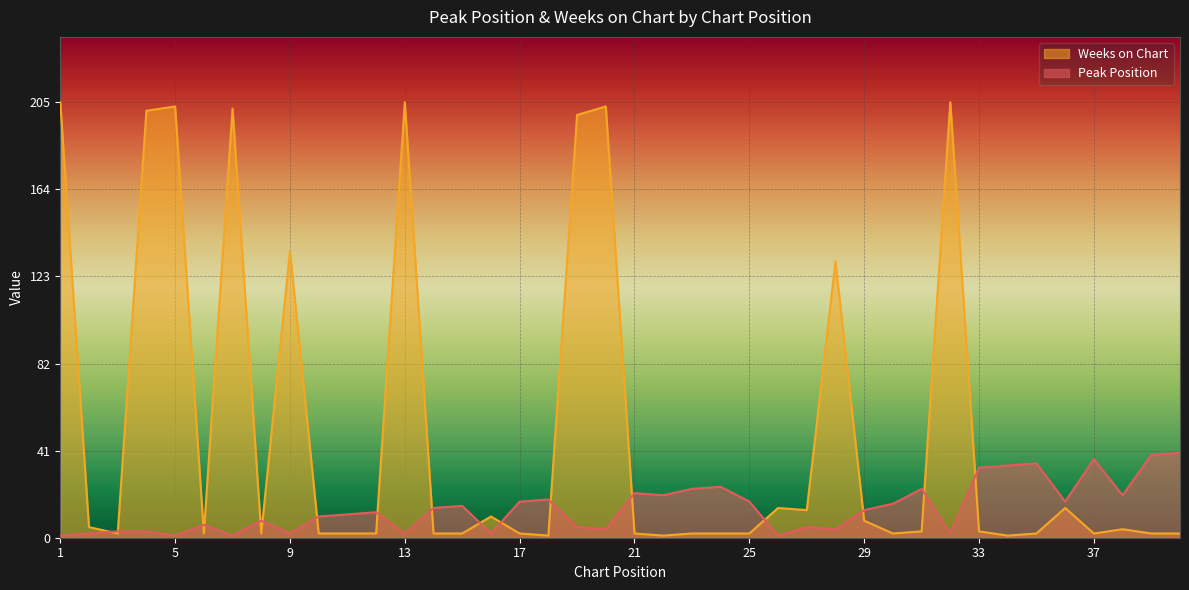

Which category has the highest value across all series?

1